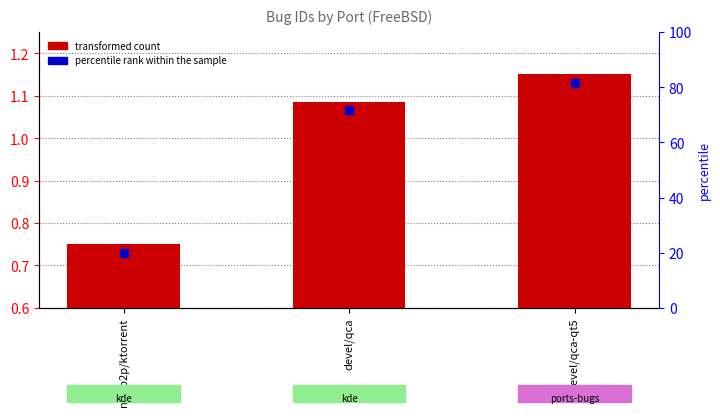

What is the change in value from devel/qca to devel/qca-qt5?

+0.1